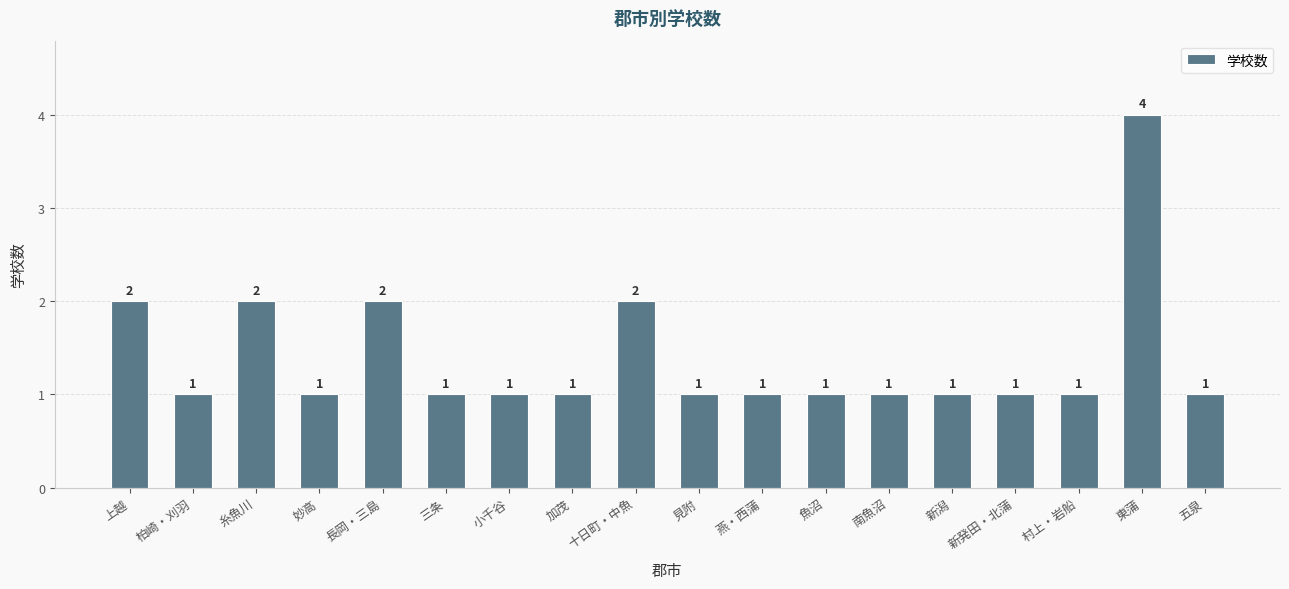

What is the difference between the maximum and minimum values?

3